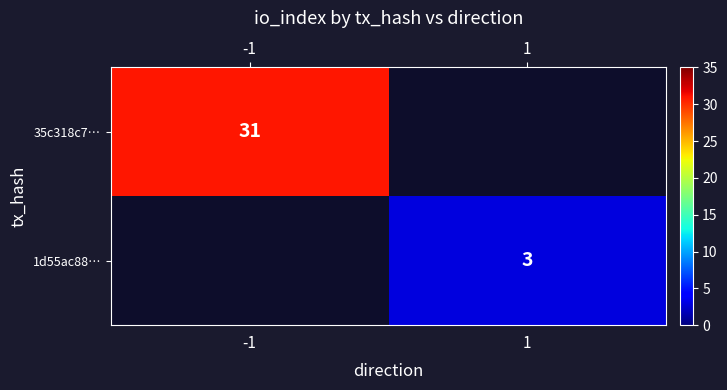

Is the value of 35c318c7… at -1 greater than the value of 1d55ac88… at 1?

Yes